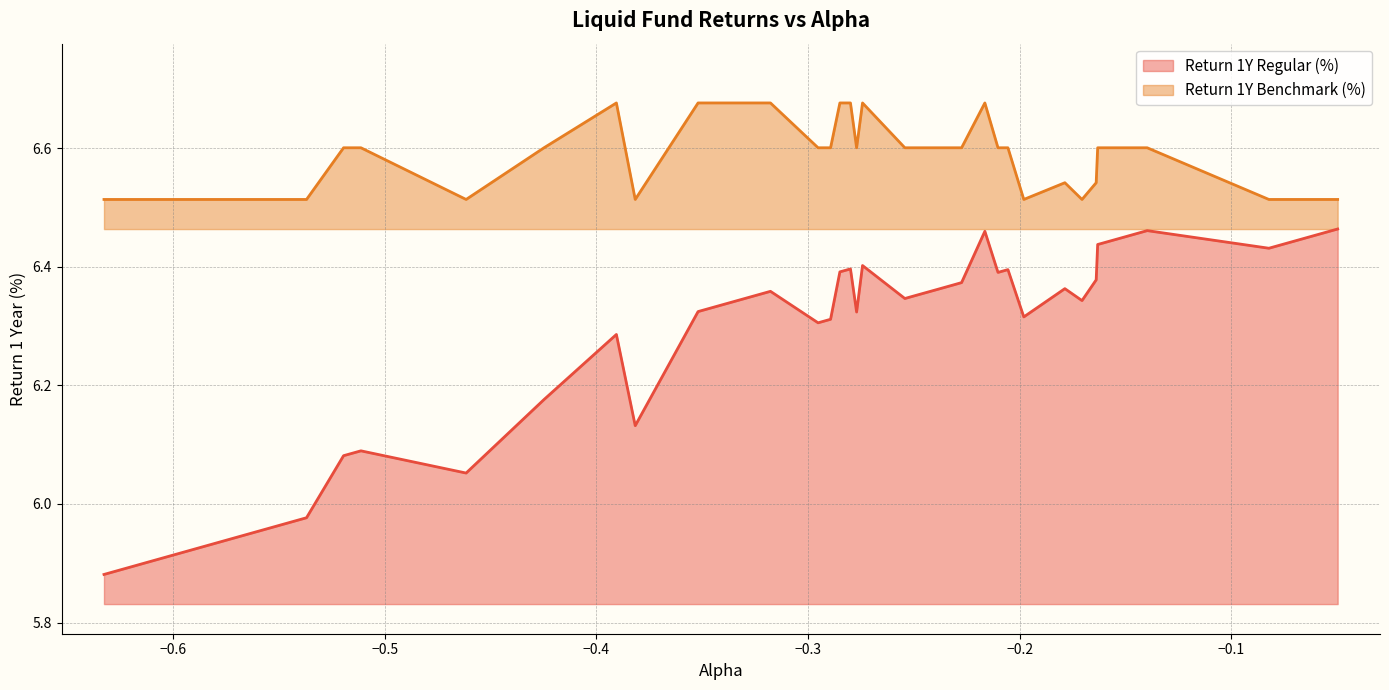

Which series has the largest range (max minus min)?

Return 1Y Regular (%)